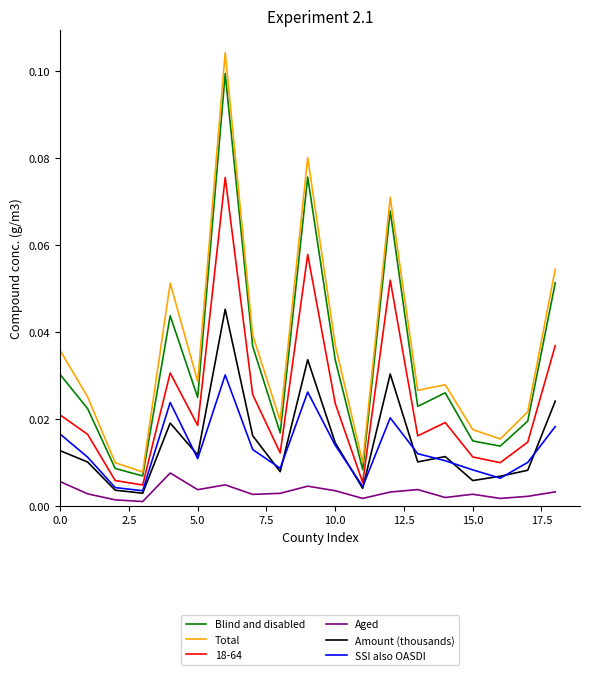

True or false: Amount (thousands) and Blind and disabled intersect in this chart.

False